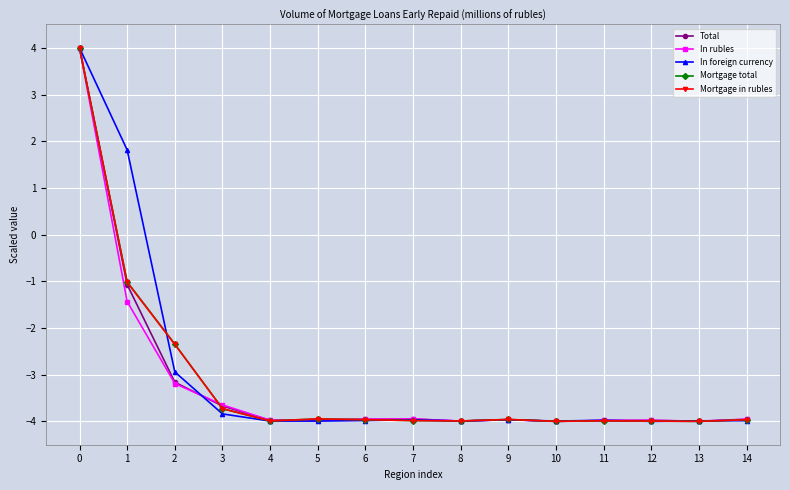

The value of Total at 7 is -4.0. True or false?

True